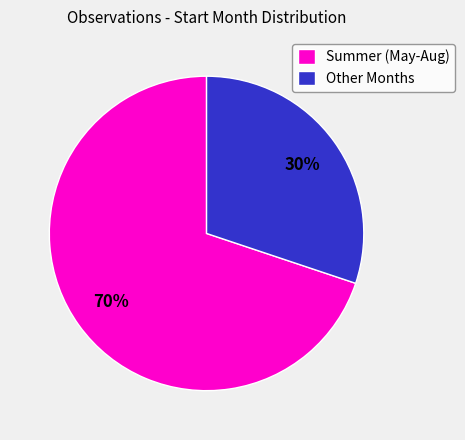

Does Summer (May-Aug) account for over 50% of the chart?

Yes